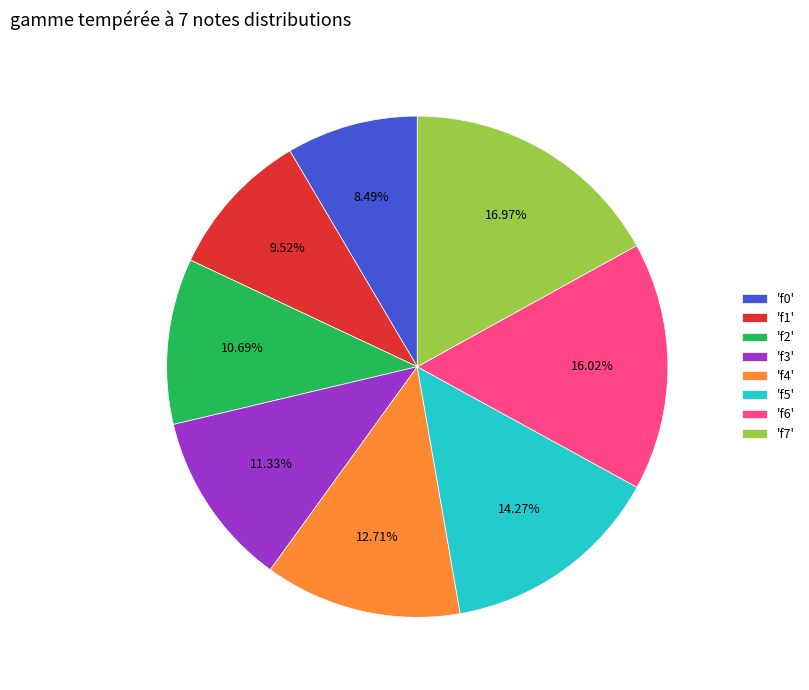

Rank the categories by value from lowest to highest.

'f0', 'f1', 'f2', 'f3', 'f4', 'f5', 'f6', 'f7'